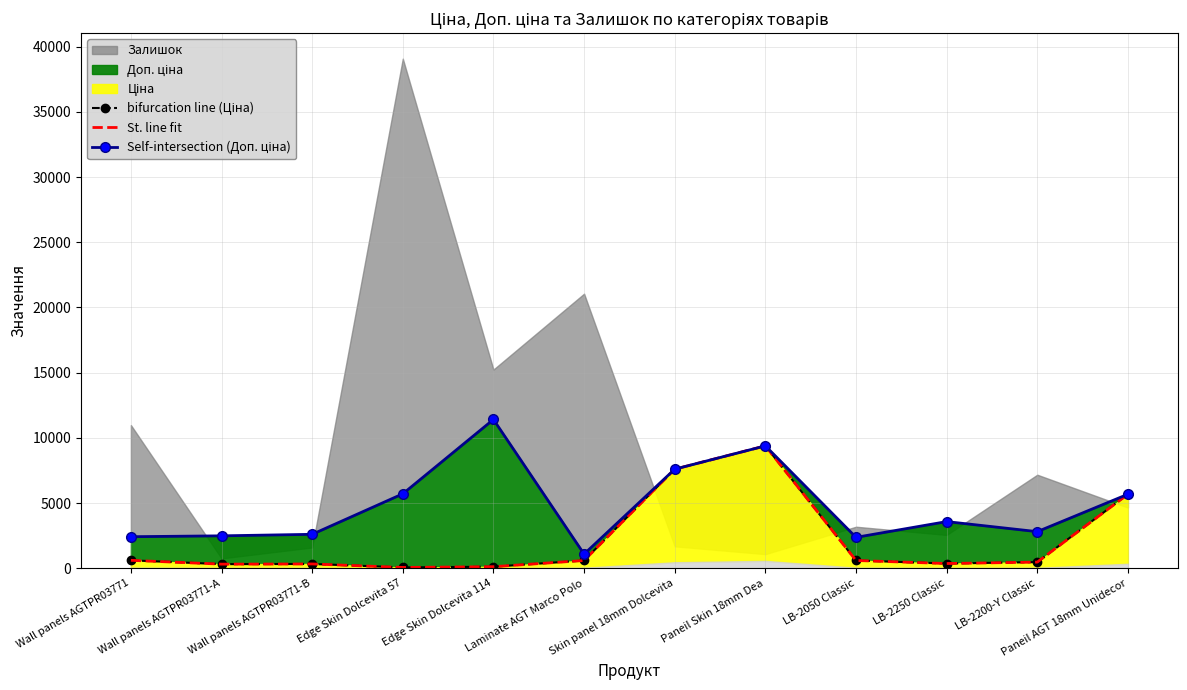

How many lines are shown in the chart?

3